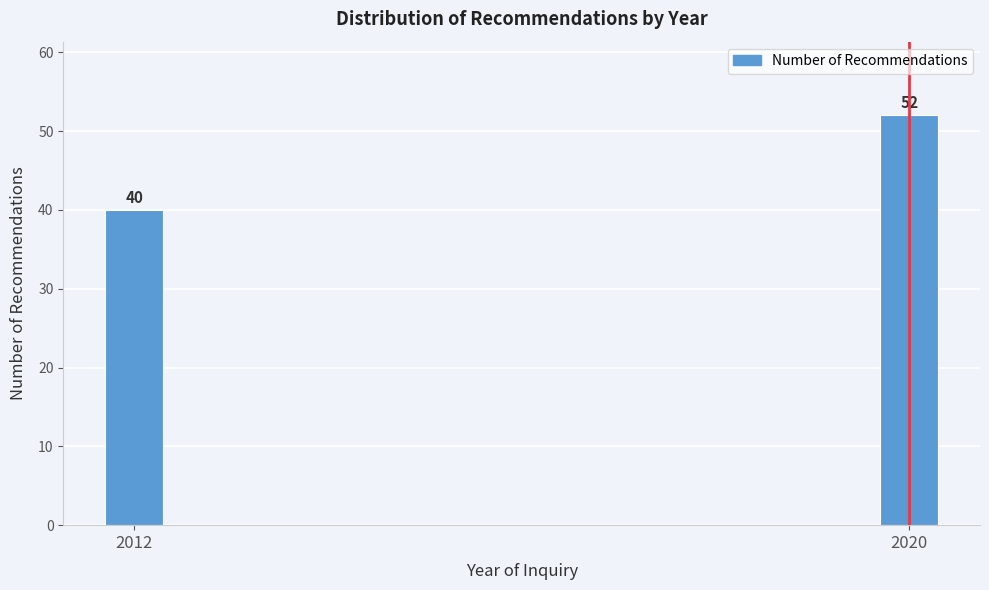

Reading left to right, extract all data points from this chart.

40	52